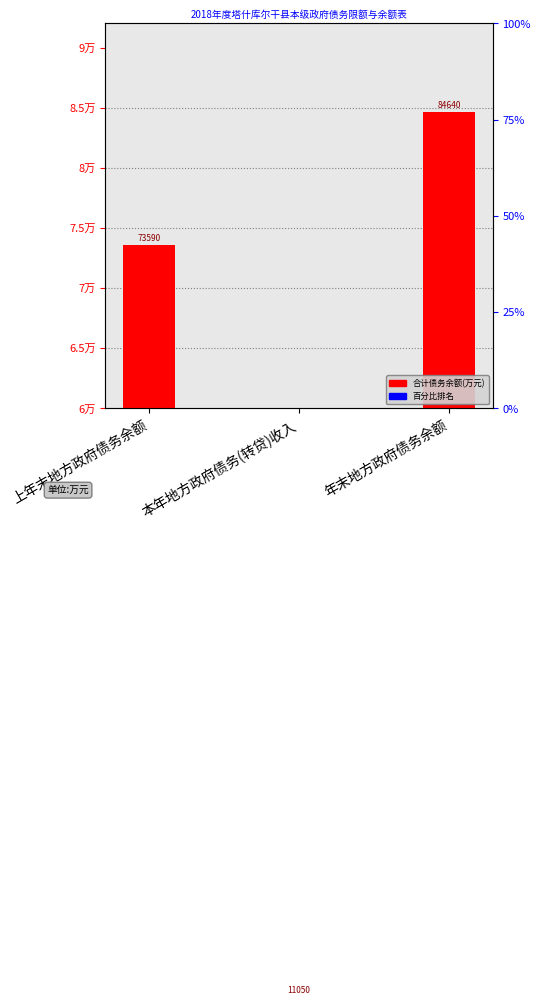

Reading left to right, transcribe all the data shown in this chart.

73590	11050	84640